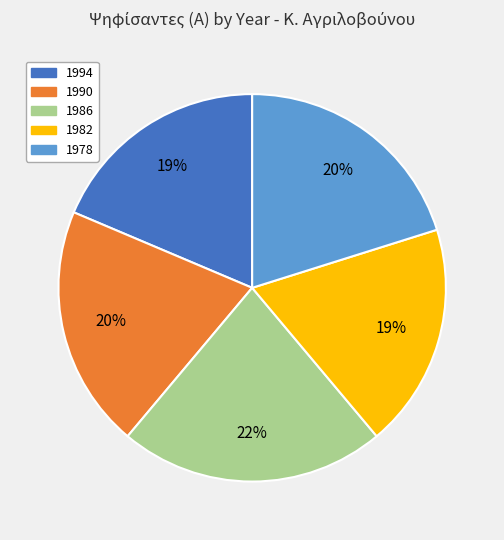

Which slice is the largest?

1986